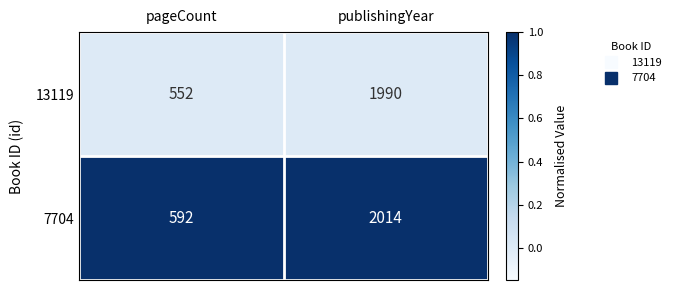

Reading left to right, transcribe all the data shown in this chart.

13119: 552	1990
7704: 592	2014